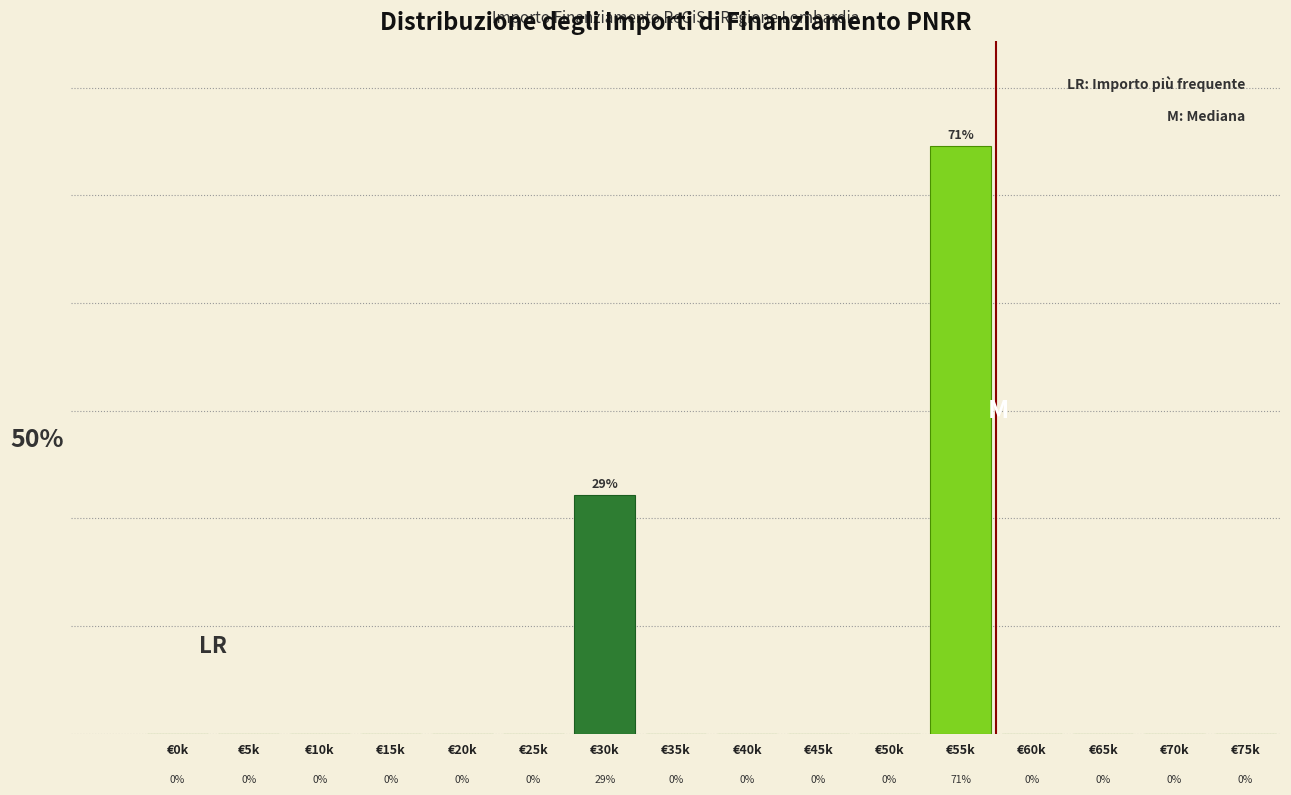

Which label corresponds to the largest value in the chart?

€55k